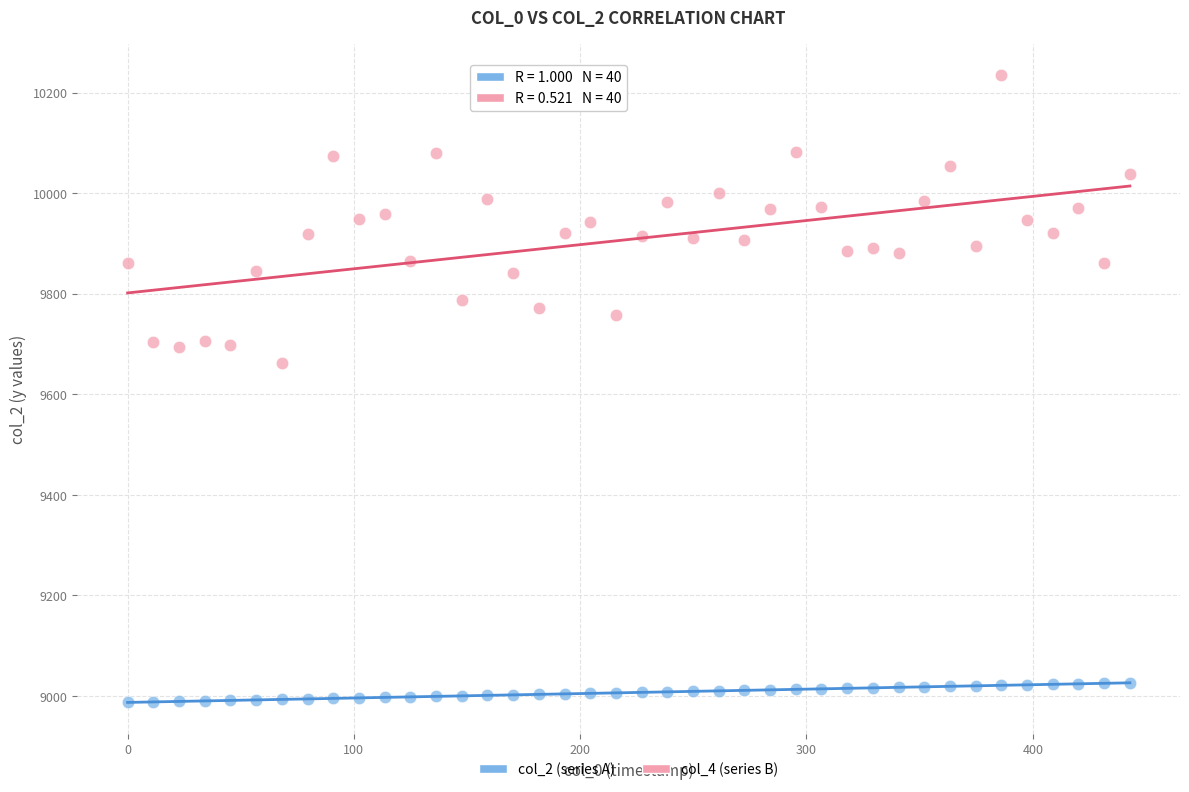

Across all data points, what is the range of Y values (max minus min)?

1247